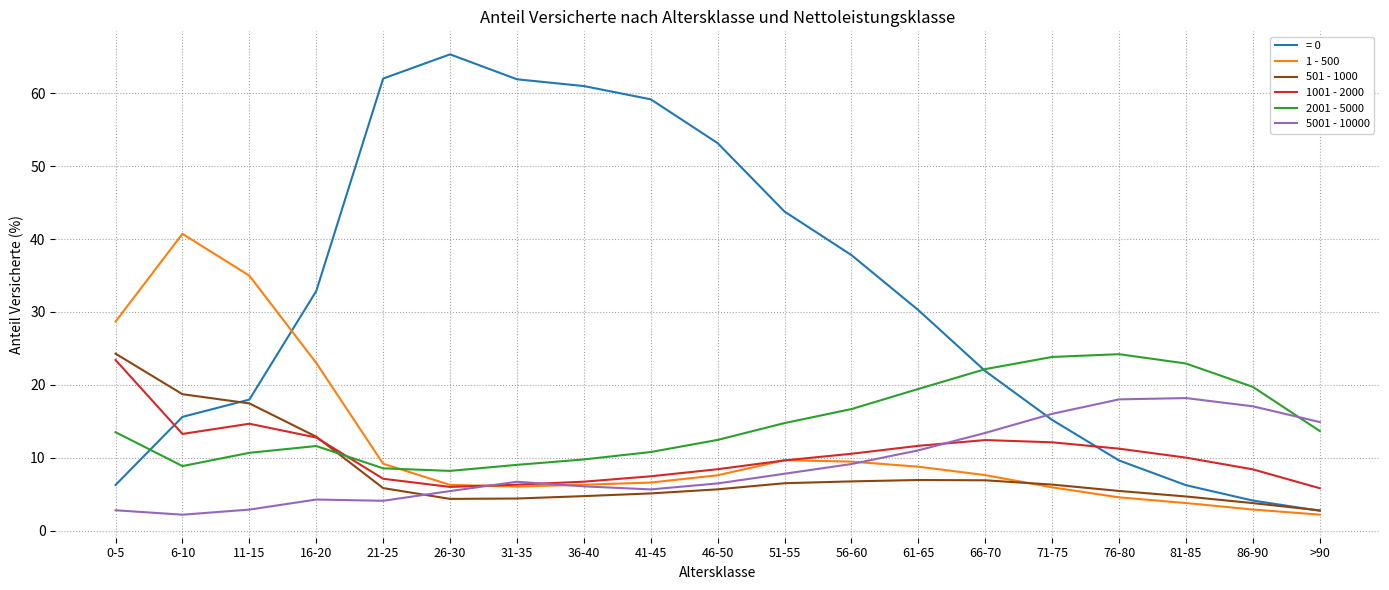

Which series changed the most between 6-10 and 26-30?

= 0